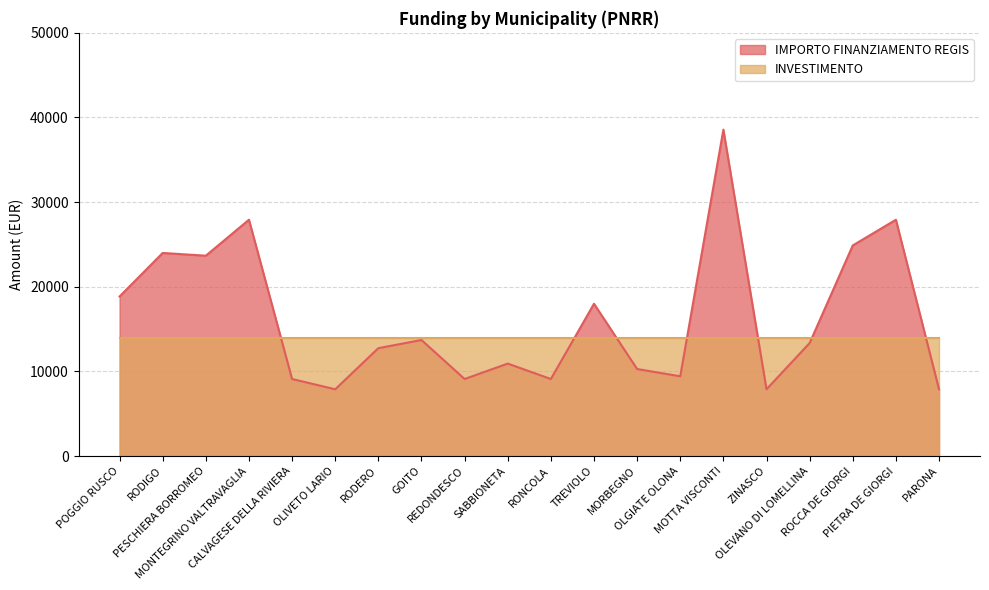

How many lines are shown in the chart?

2